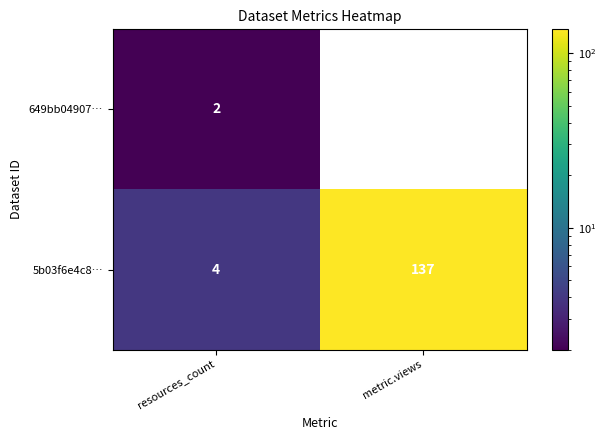

Which category has the highest value across all series?

metric.views